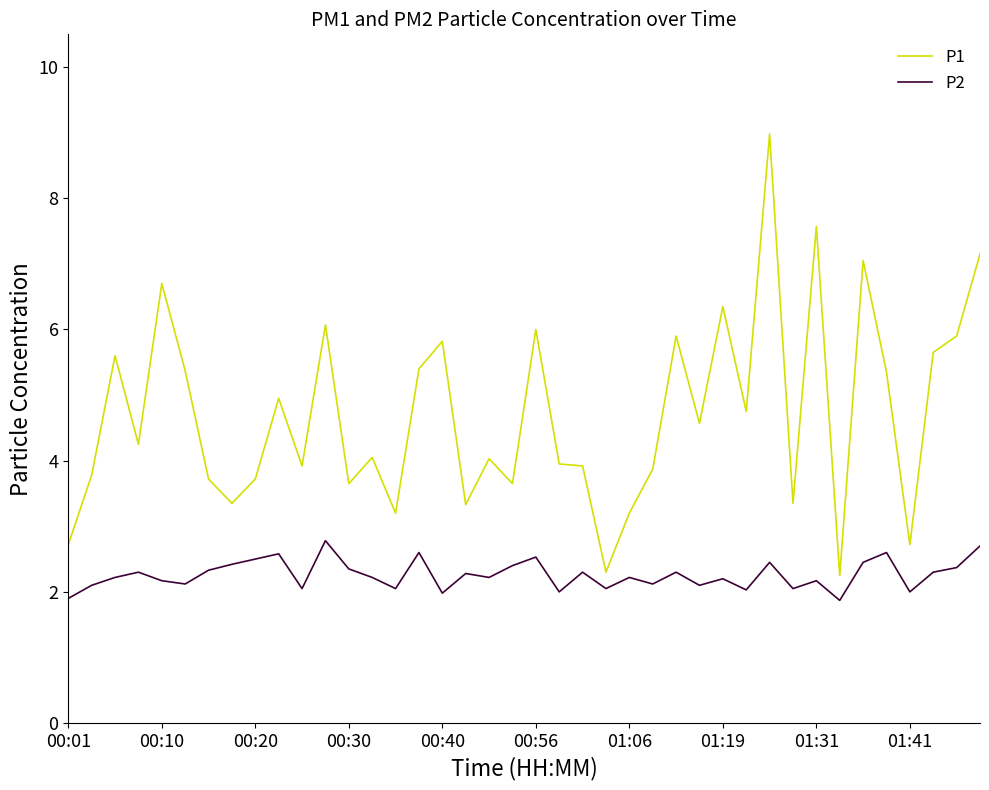

What is the average value of the P2 series?

2.3